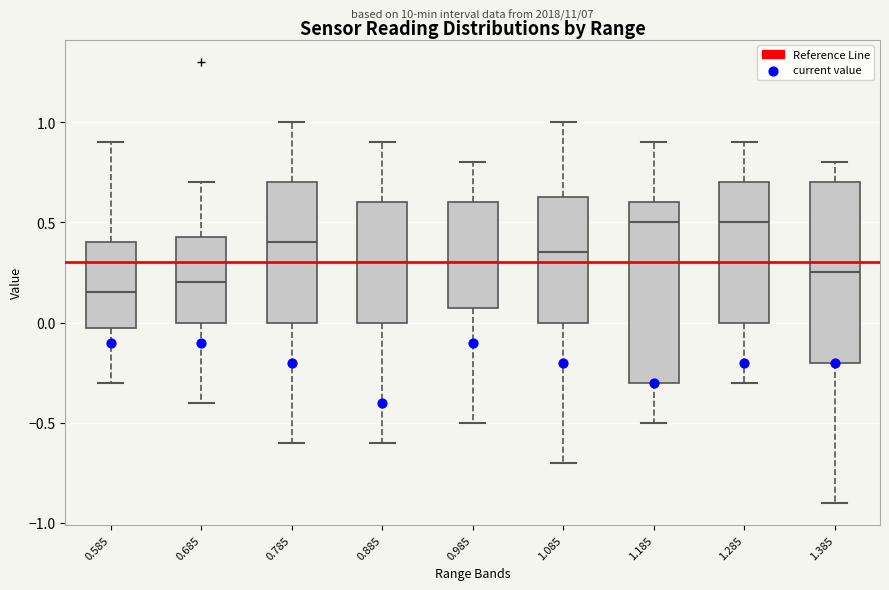

Reading left to right, transcribe this box plot: for each box, give where its median line is, the range the box spans, and where its two whiskers end, as read against the y-axis. The values are not printed on the chart, so give them approximately, as read against the axis.

0.585: median 0.15, box 0.00 to 0.40, whiskers -0.30 to 0.90
0.685: median 0.20, box 0.00 to 0.45, whiskers -0.40 to 0.70
0.785: median 0.40, box 0.00 to 0.70, whiskers -0.60 to 1.00
0.885: median 0.30, box 0.00 to 0.60, whiskers -0.60 to 0.90
0.985: median 0.30, box 0.10 to 0.60, whiskers -0.50 to 0.80
1.085: median 0.35, box 0.00 to 0.65, whiskers -0.70 to 1.00
1.185: median 0.50, box -0.30 to 0.60, whiskers -0.50 to 0.90
1.285: median 0.50, box 0.00 to 0.70, whiskers -0.30 to 0.90
1.385: median 0.25, box -0.20 to 0.70, whiskers -0.90 to 0.80